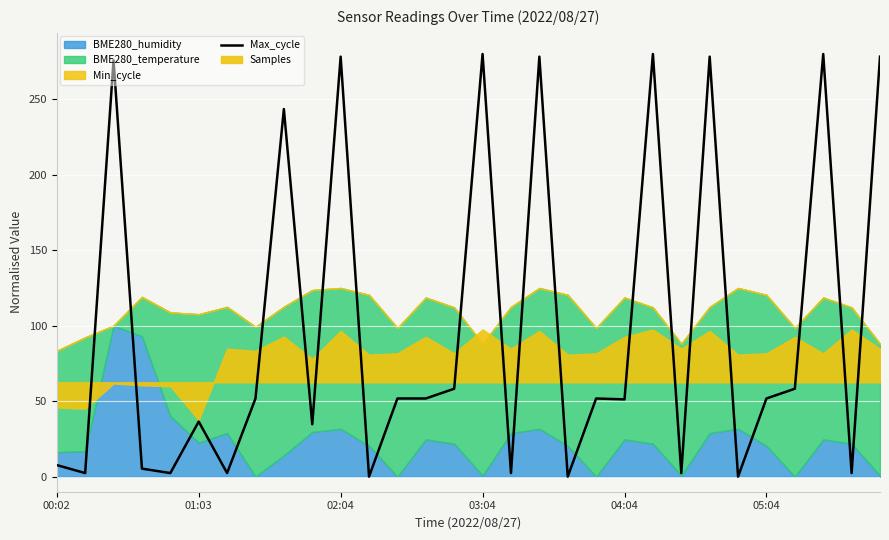

The chart shows a value of -157.5 at 18. True or false?

False